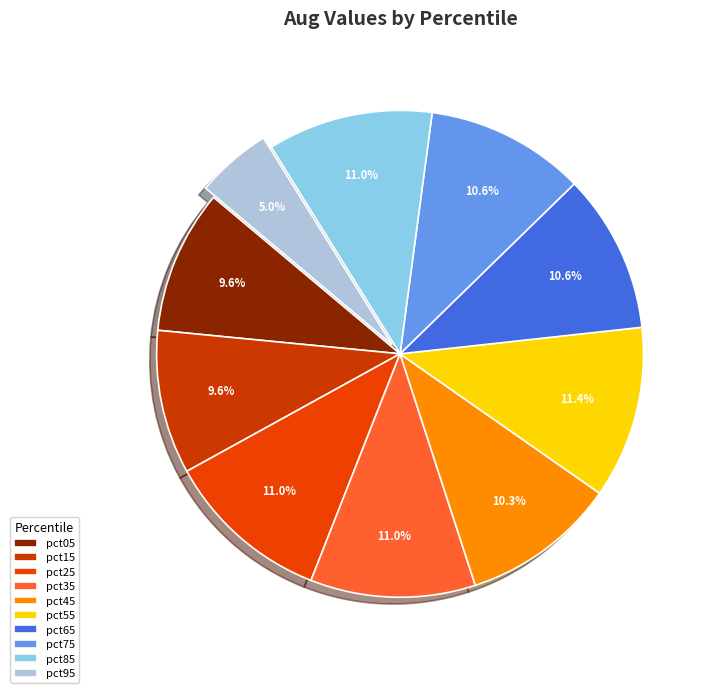

What percentage do pct45 and pct55 together represent?

21.7%